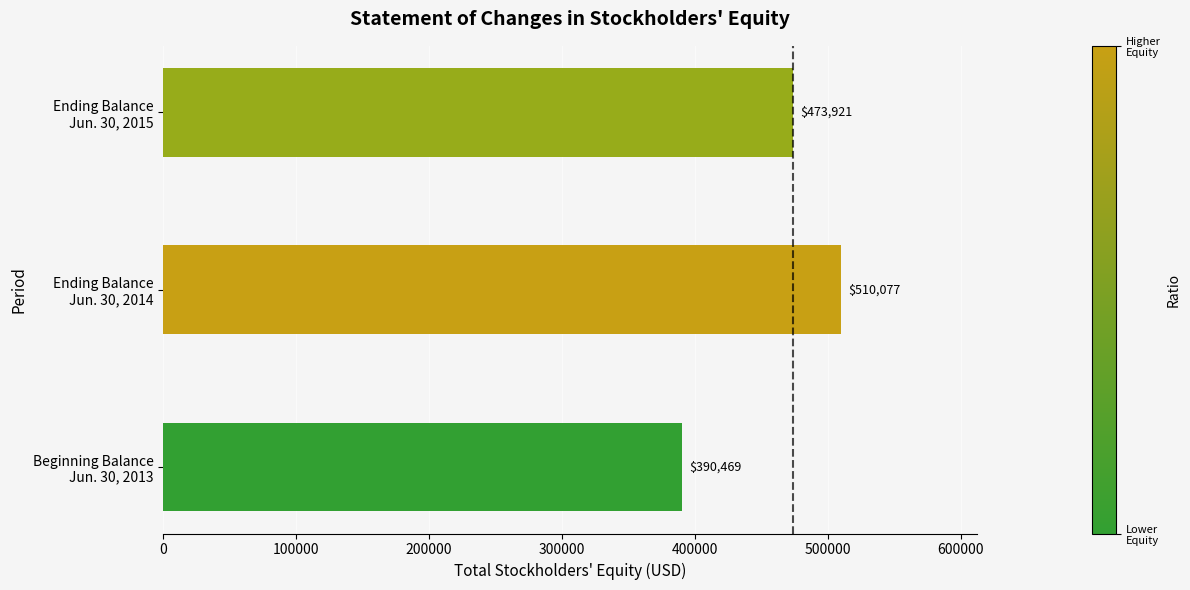

Rank the categories by value from lowest to highest.

Beginning Balance
Jun. 30, 2013, Ending Balance
Jun. 30, 2015, Ending Balance
Jun. 30, 2014